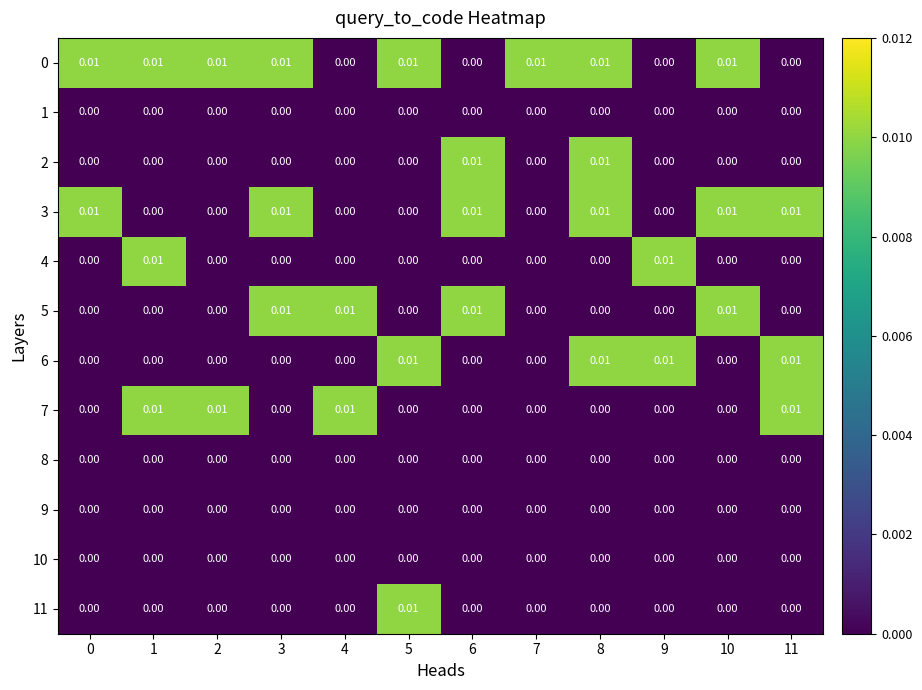

Is the value of 1 at 6 greater than the value of 4 at 9?

No